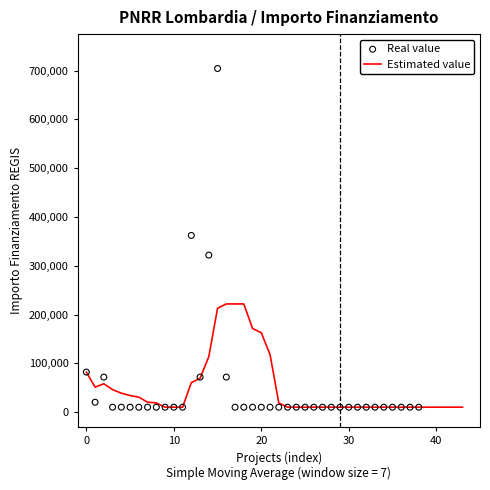

Between 29 and 7, which is larger?

29